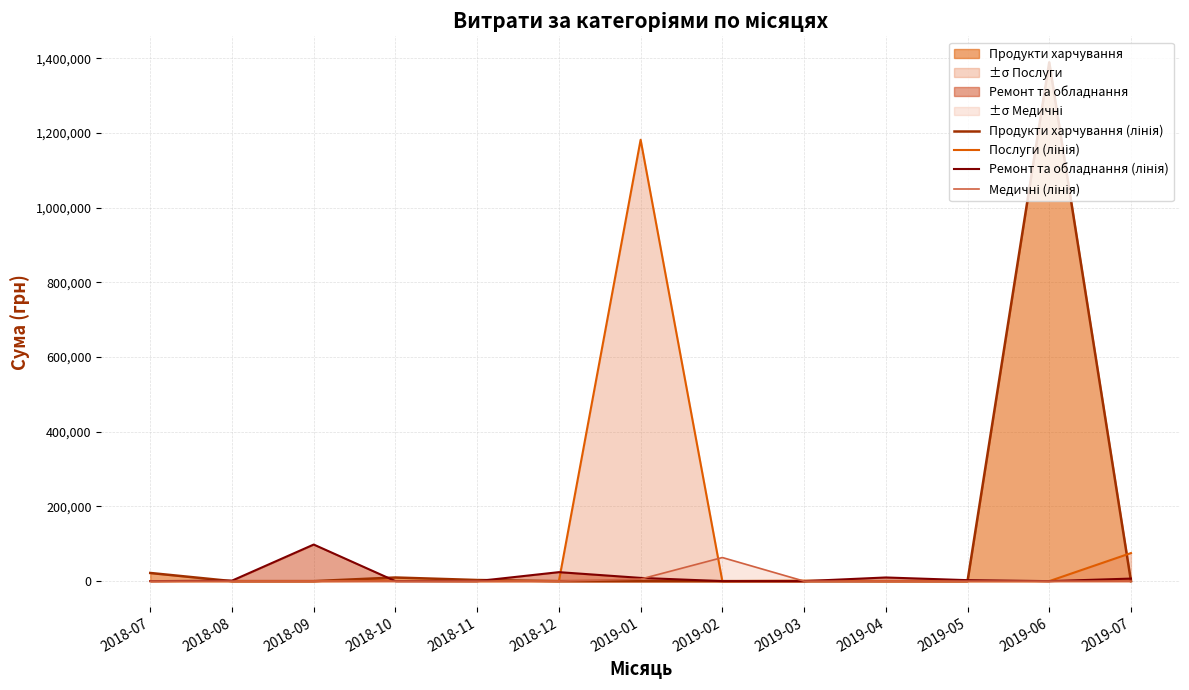

At how many categories does at least one series exceed 1147178?

2